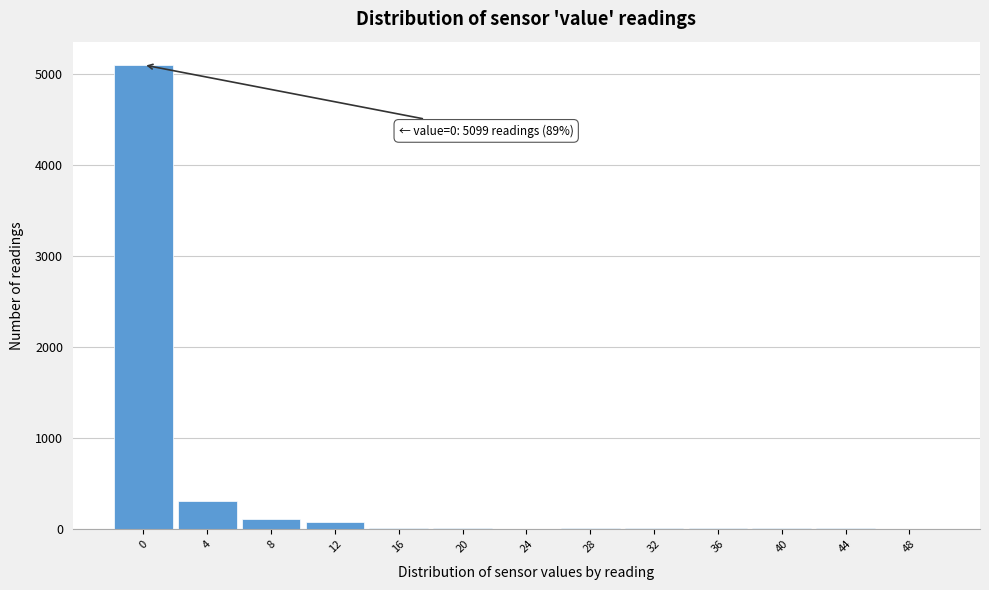

What is the sum of all values?

5712